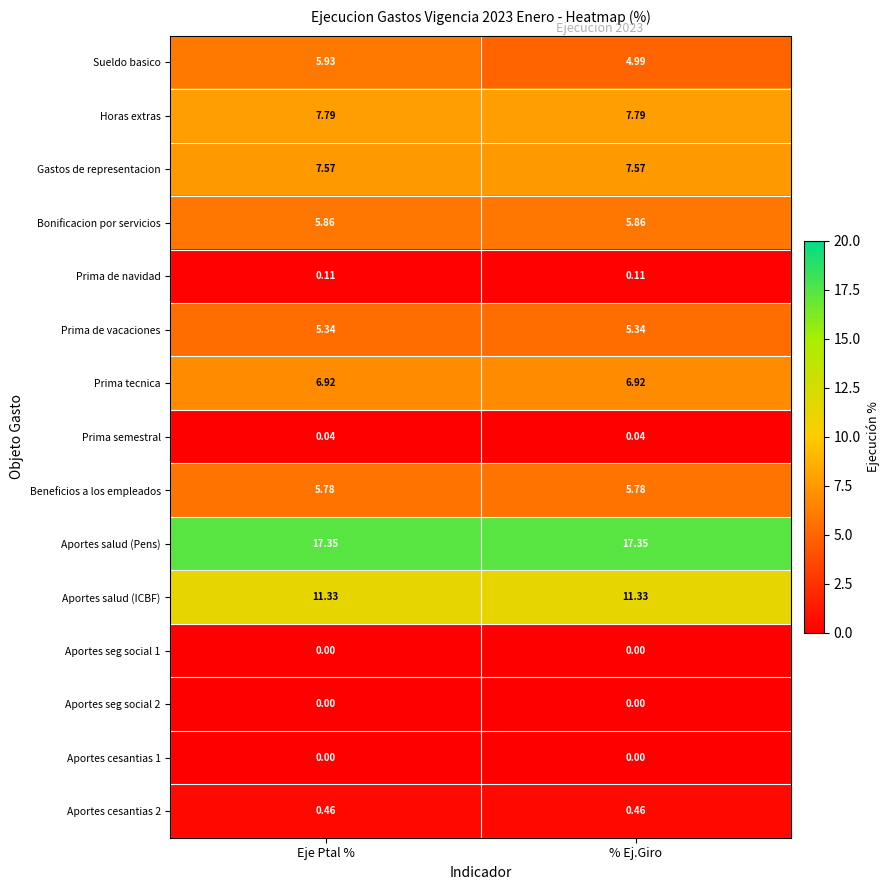

At which category is the sum across all series the highest?

Eje Ptal %